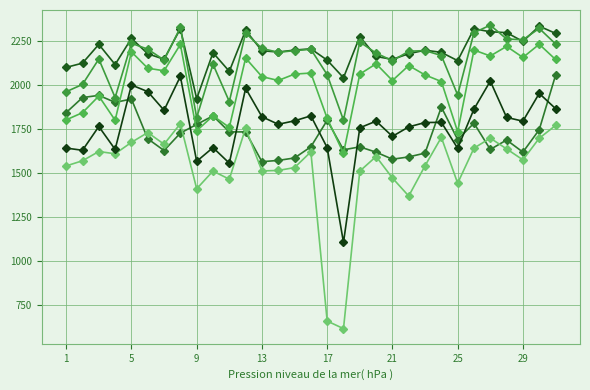

The value of col_11 at 25 is 3890.2. True or false?

False